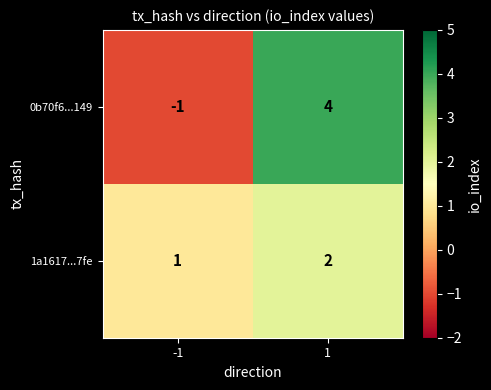

At how many categories does at least one series exceed 3?

1